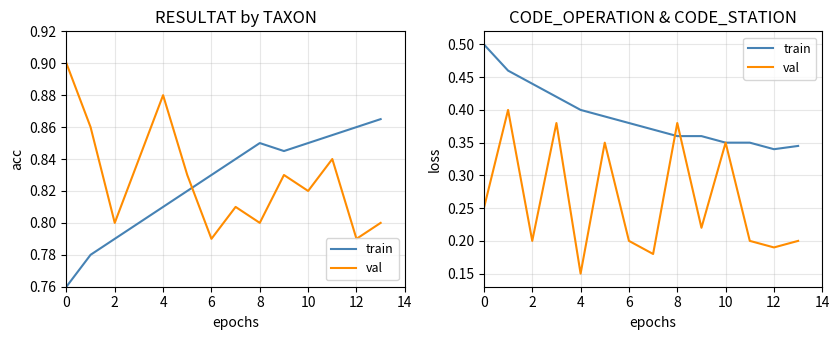

How many interior local valleys does the train series have?

1